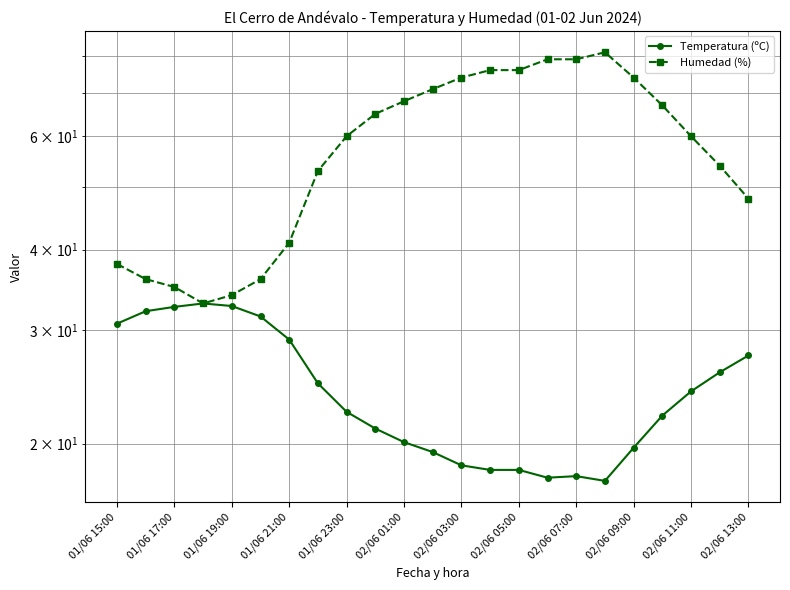

Which series has the largest range (max minus min)?

Humedad (%)